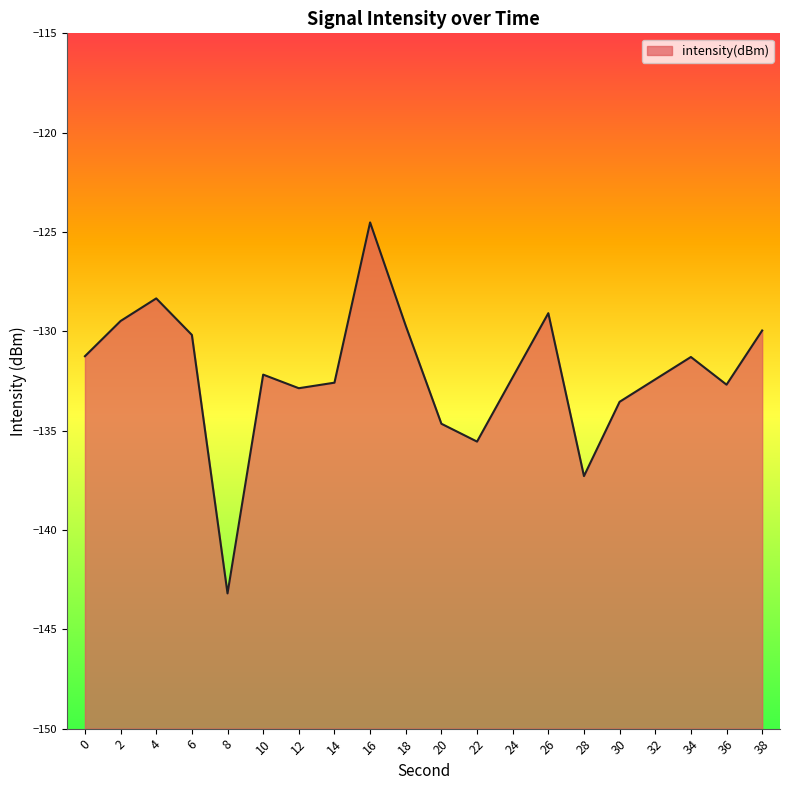

What is the average value?

-132.2